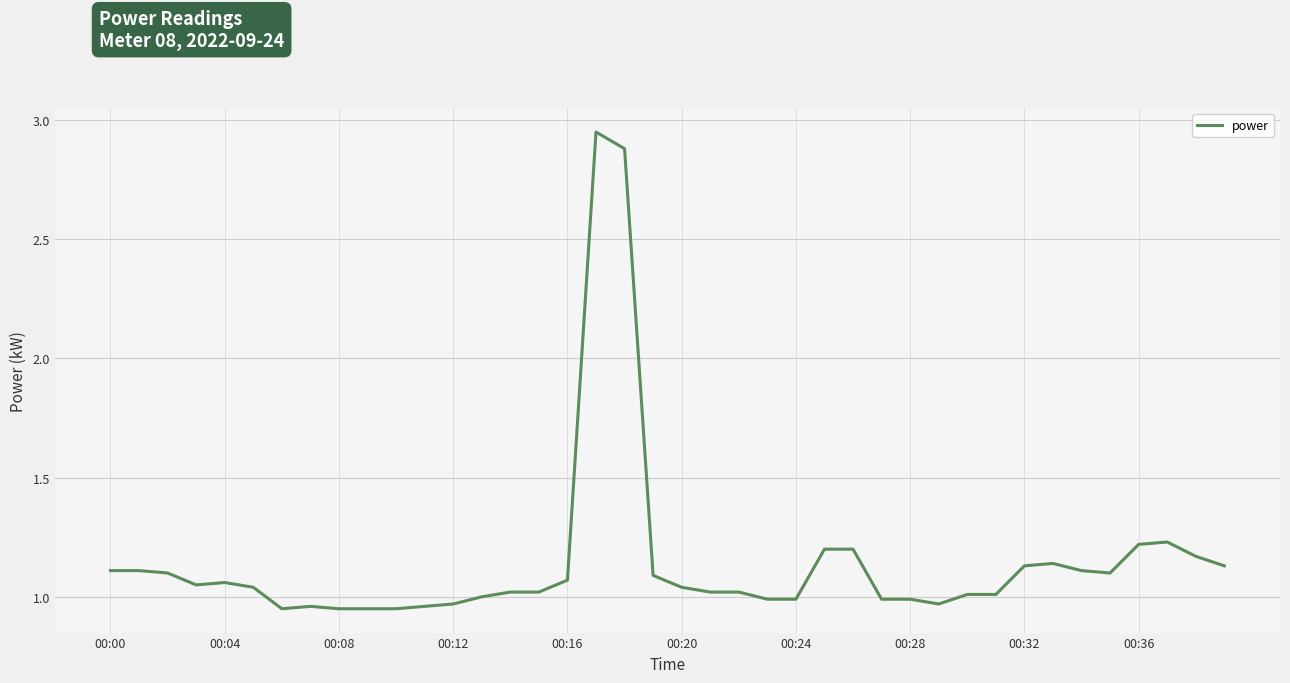

What is the difference between the maximum and minimum values?

2.0